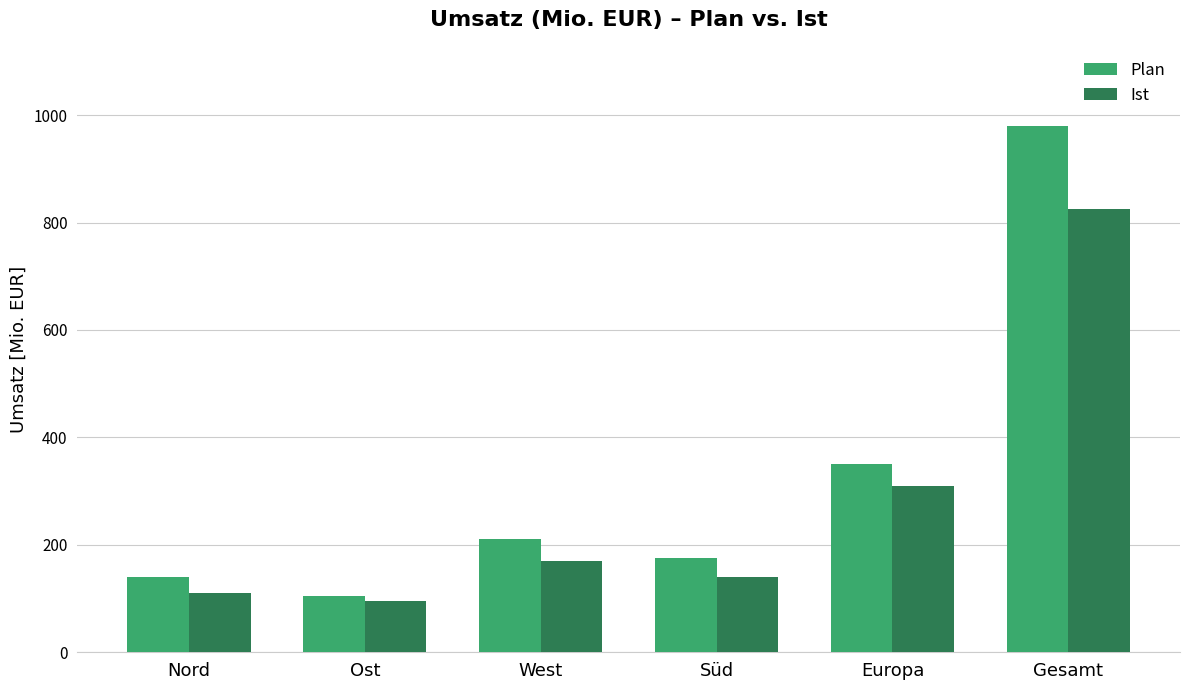

Is the value of Plan at Nord greater than the value of Ist at Ost?

Yes